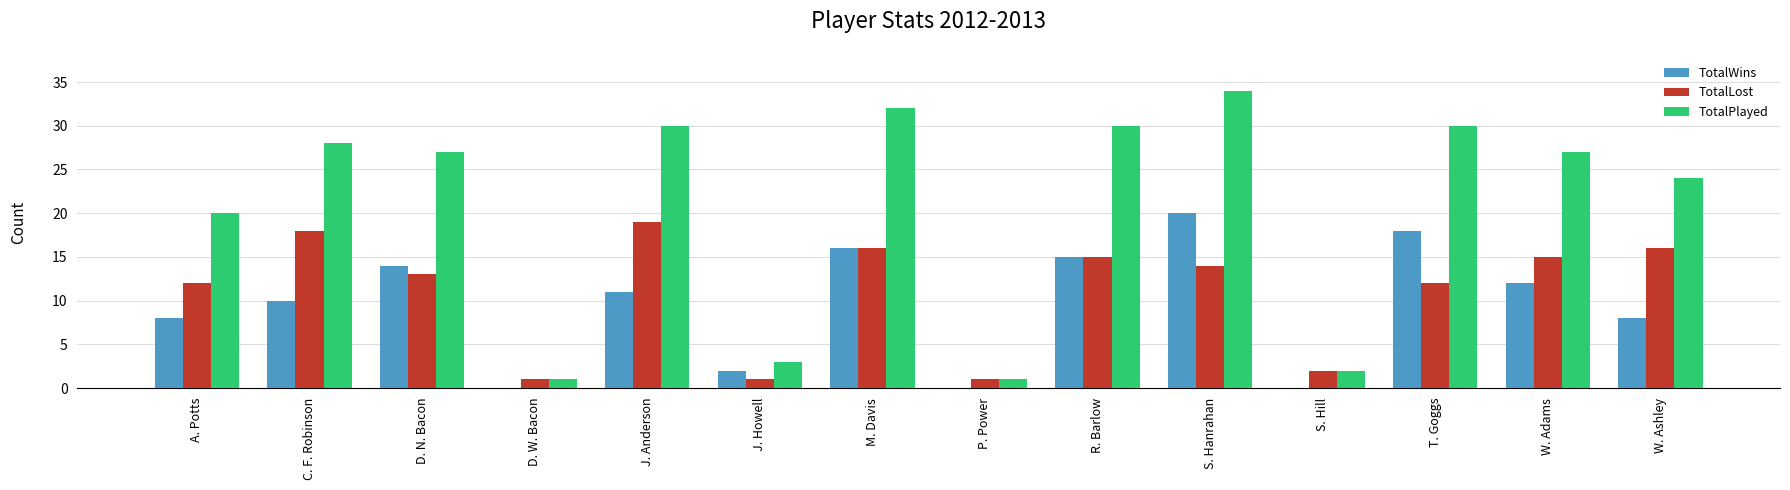

What is the maximum value for TotalPlayed?

34